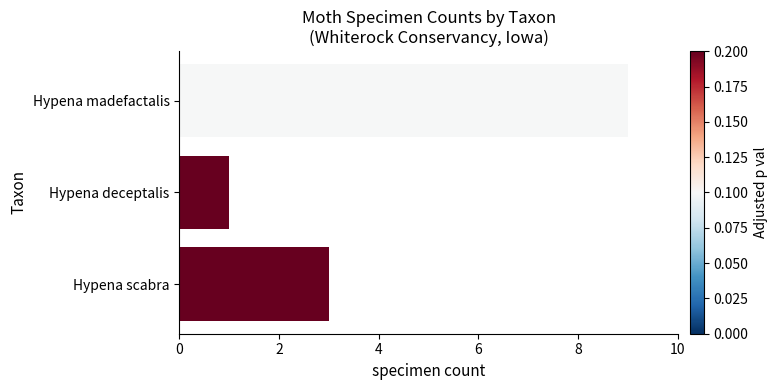

Rank the categories by value from highest to lowest.

Hypena madefactalis, Hypena scabra, Hypena deceptalis